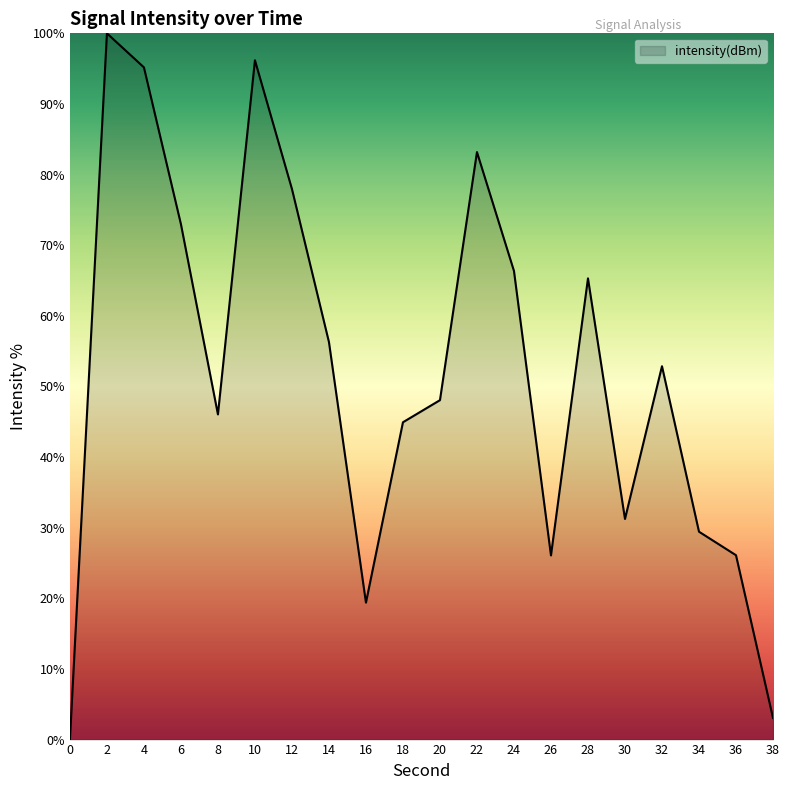

What is the greatest value displayed?

100.0